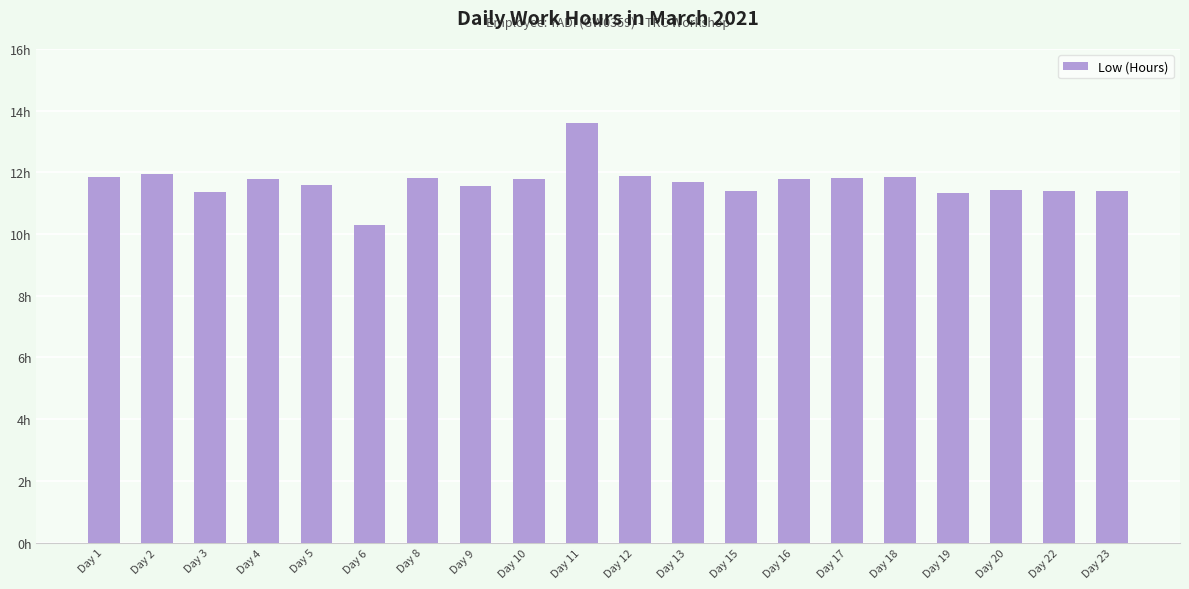

At which label does the data first exceed 11?

Day 1